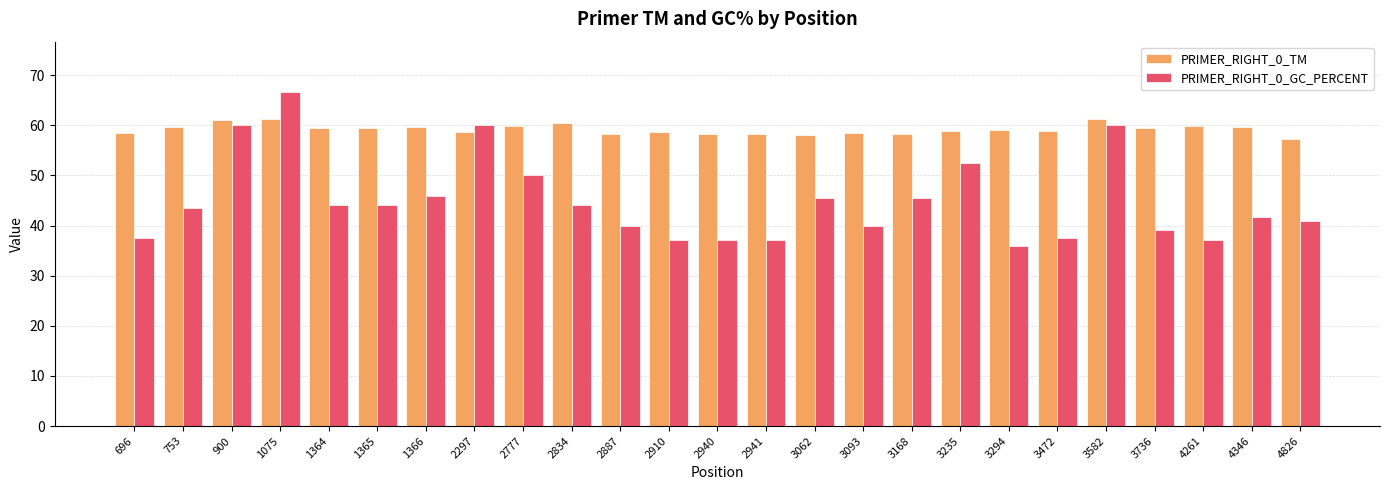

Between 2941 and 3062, which series saw the biggest shift?

PRIMER_RIGHT_0_GC_PERCENT